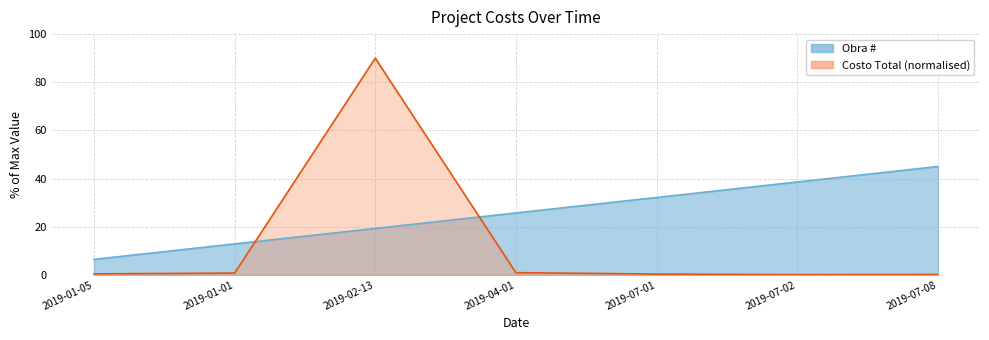

The Costo Total series shows 0.3 at 2019-07-01. True or false?

True